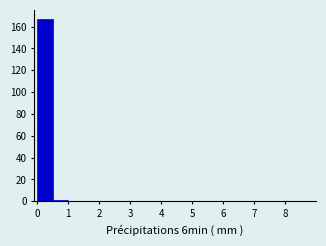

Reading left to right, list every bar in this chart as the range it spans on the x-axis followed by its height. The values are not printed on the chart, so give them approximately, as read against the axis.

0.0 to 0.5: 168
0.5 to 1.0: under 2
1.0 to 1.5: 0
1.5 to 2.0: 0
2.0 to 2.5: 0
2.5 to 3.0: 0
3.0 to 3.5: 0
3.5 to 4.0: 0
4.0 to 4.5: 0
4.5 to 5.0: 0
5.0 to 5.5: 0
5.5 to 6.0: 0
6.0 to 6.5: 0
6.5 to 7.0: 0
7.0 to 7.5: 0
7.5 to 8.0: 0
8.0 to 8.5: 0
8.5 to 9.0: 0